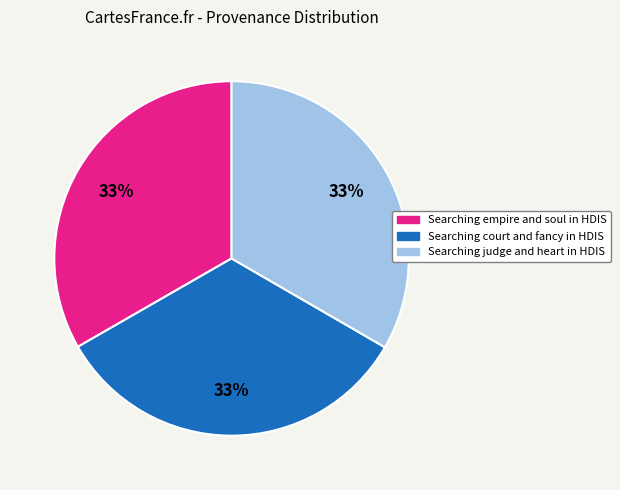

To the nearest percent, what is the combined percentage of Searching judge and heart in HDIS and Searching court and fancy in HDIS?

67%